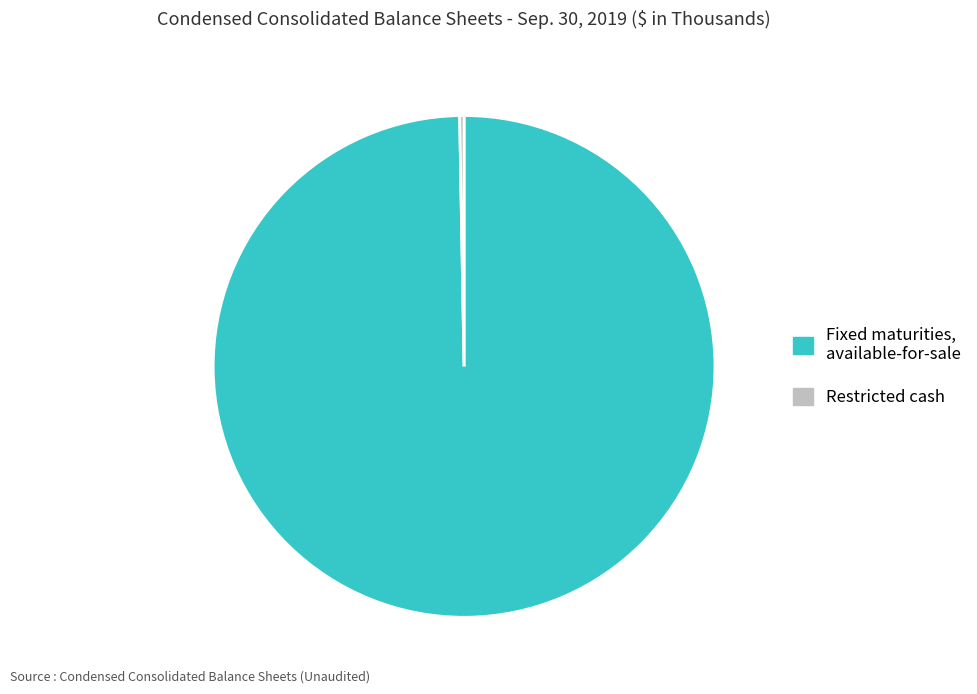

Which category accounts for the majority?

Fixed maturities, available-for-sale